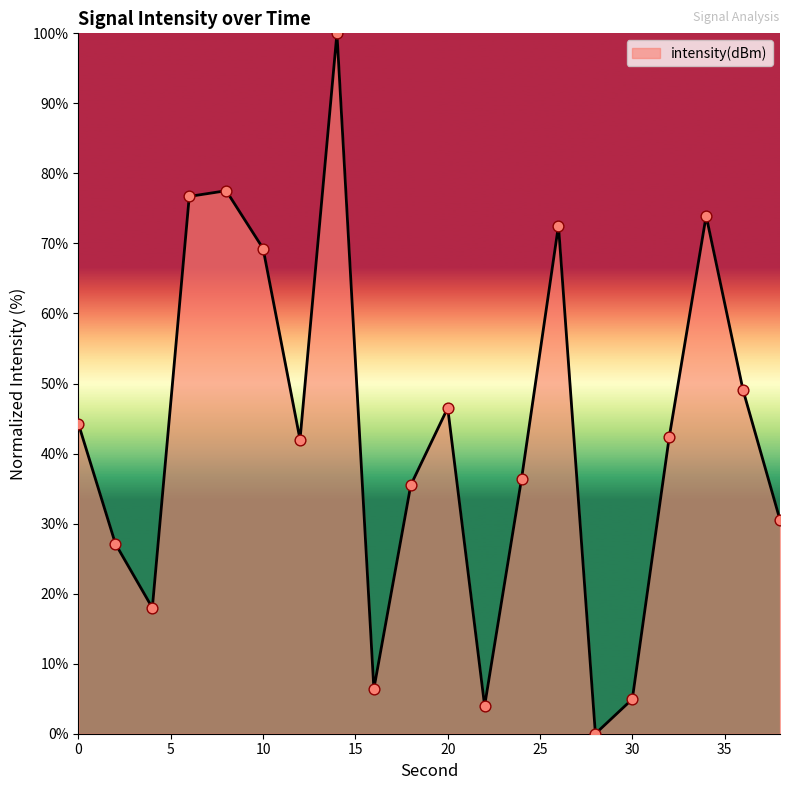

What is the difference between the maximum and minimum values?

100.0